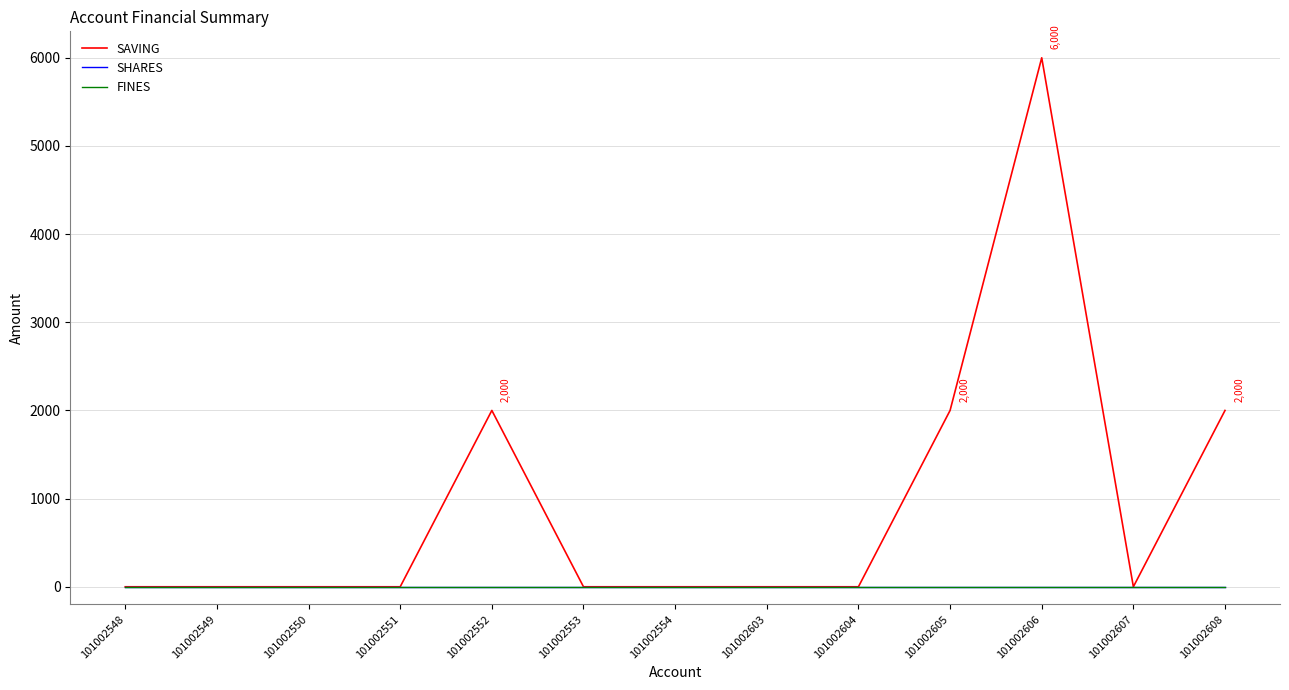

True or false: SAVING and FINES cross at least once.

False